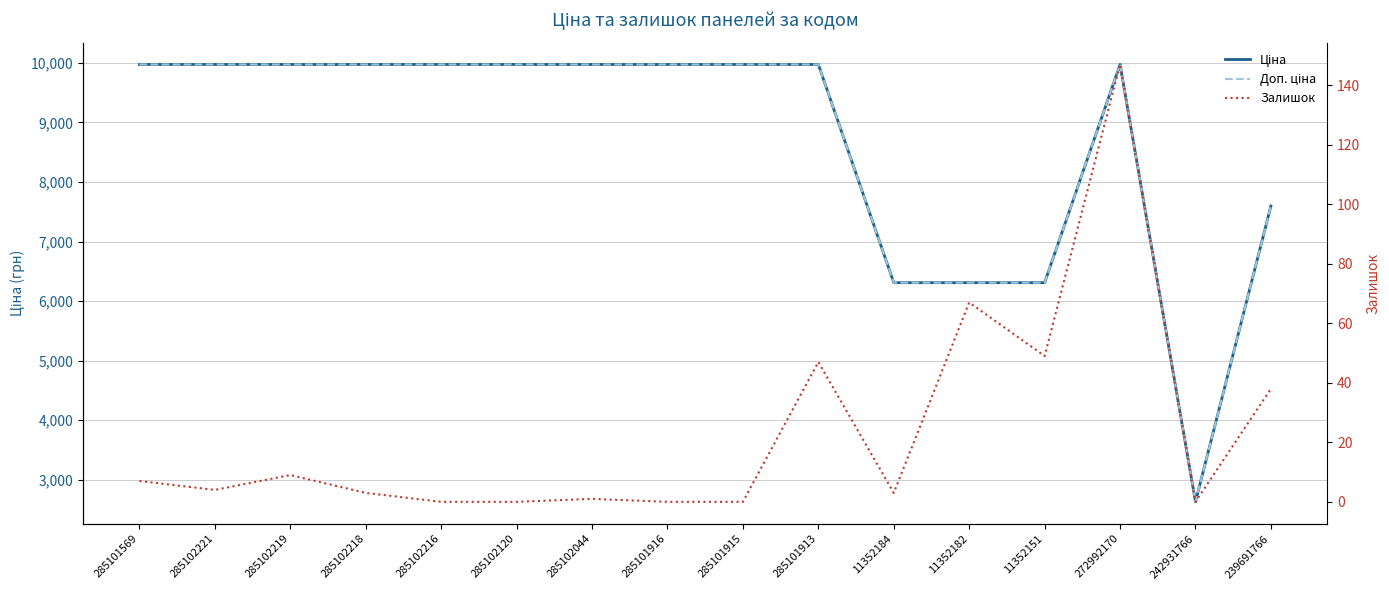

Rank the series by their maximum value, from highest to lowest.

Ціна, Доп. ціна, Залишок